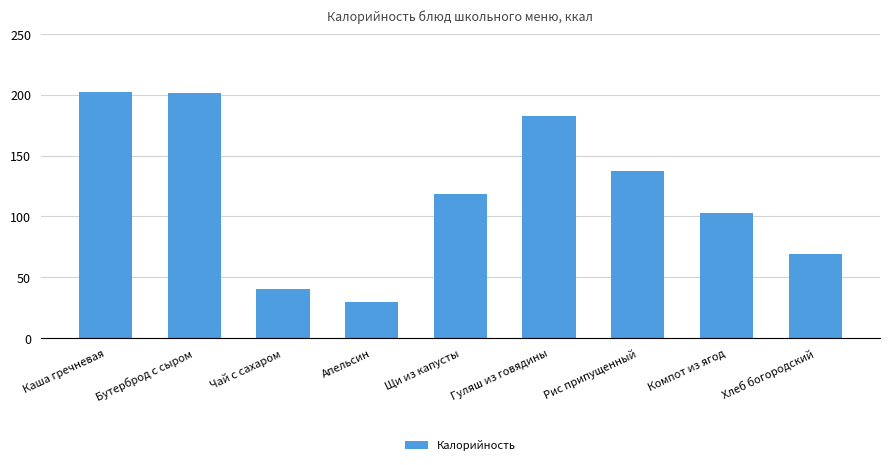

What is the difference between the second highest and second lowest values?

161.0